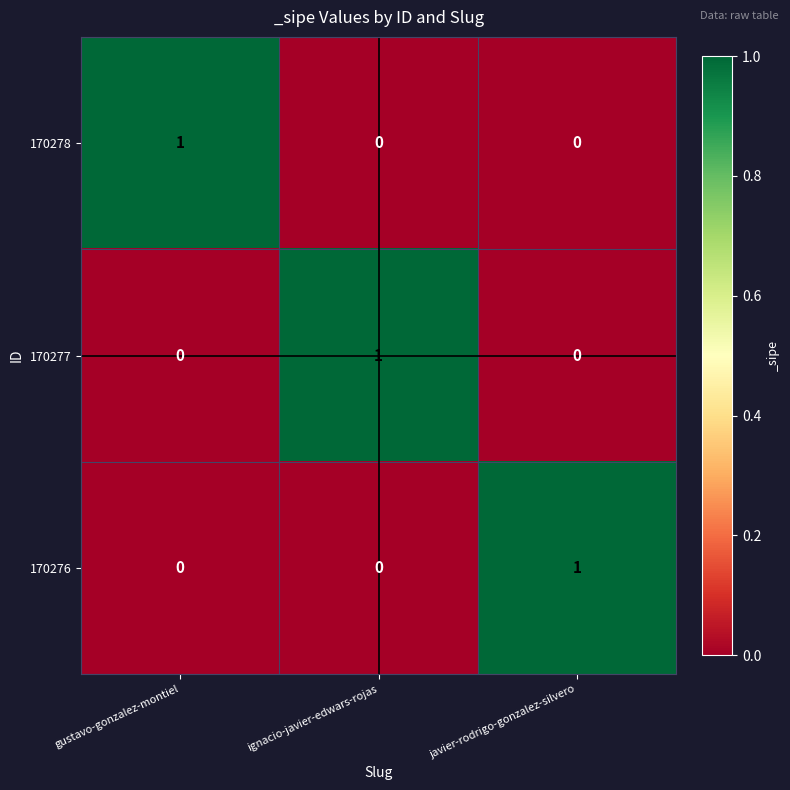

At which label does 170276 reach its peak?

javier-rodrigo-gonzalez-silvero